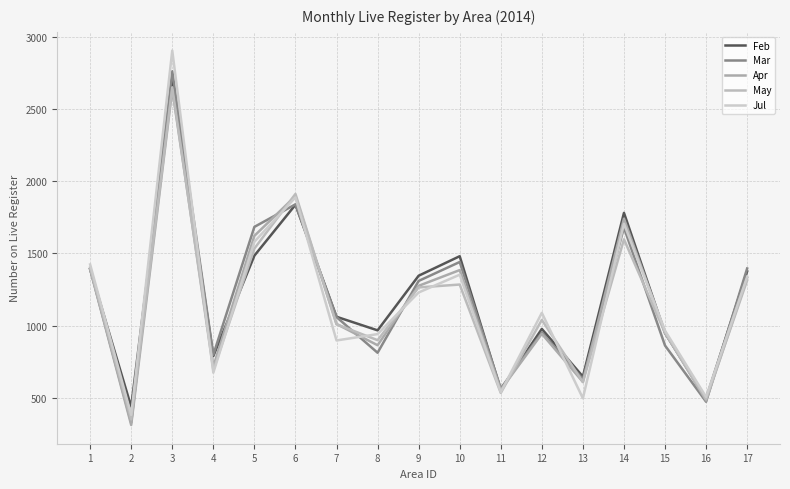

What are all the series names shown in the legend?

Feb, Mar, Apr, May, Jul